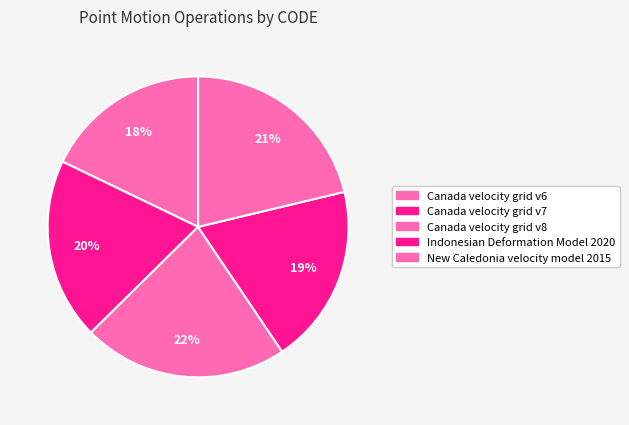

To the nearest percent, what percentage of the pie is Canada velocity grid v6?

18%